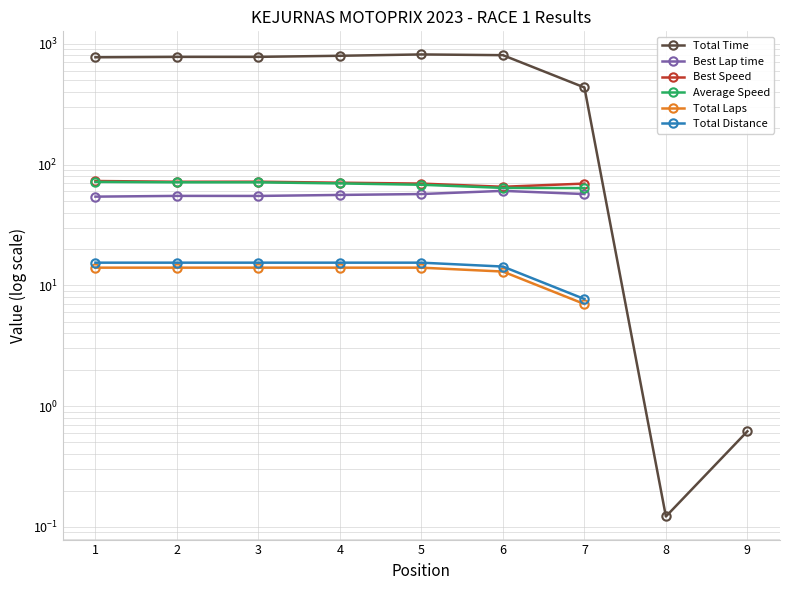

Is it true that Total Time equals 0.6 at 9?

True